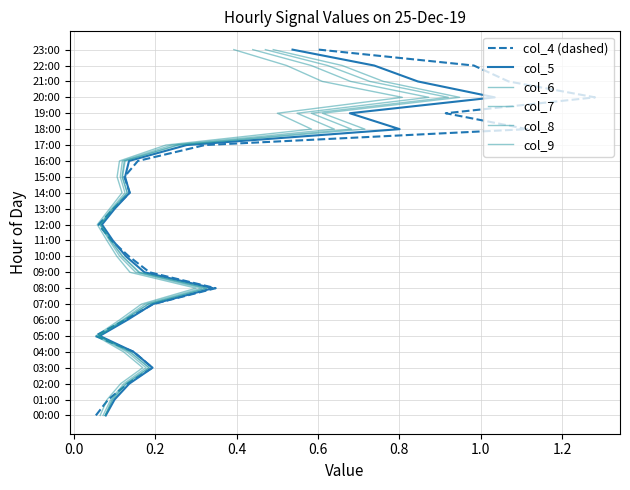

True or false: col_6 and col_7 intersect in this chart.

False